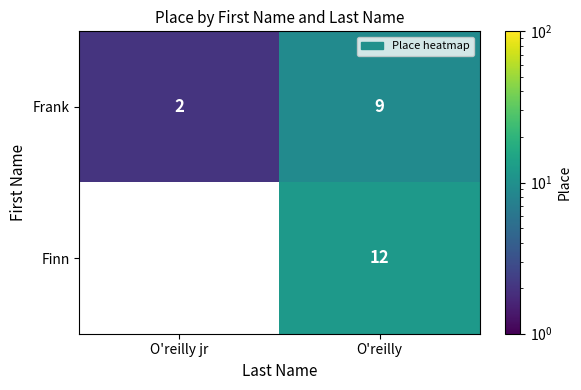

Is the value of Frank at O'reilly jr greater than the value of Finn at O'reilly?

No